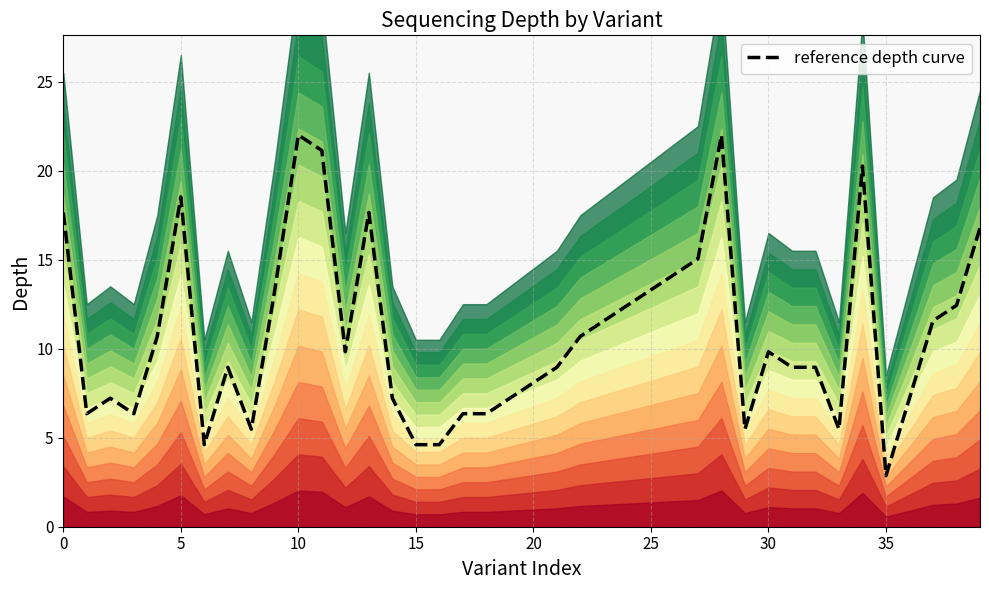

Is it true that reference depth curve equals 22.7 at 25?

False